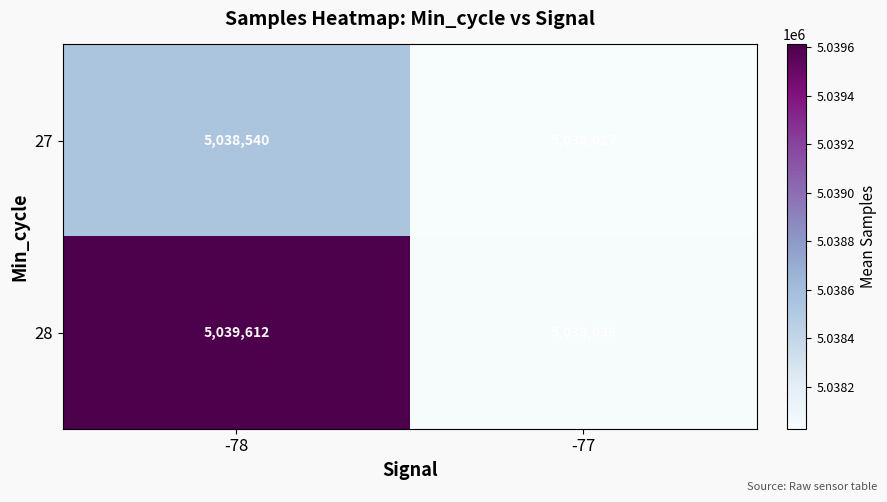

Reading left to right, list all the values displayed in this chart.

27: -78=5038540	-77=5038027
28: -78=5039612	-77=5038039